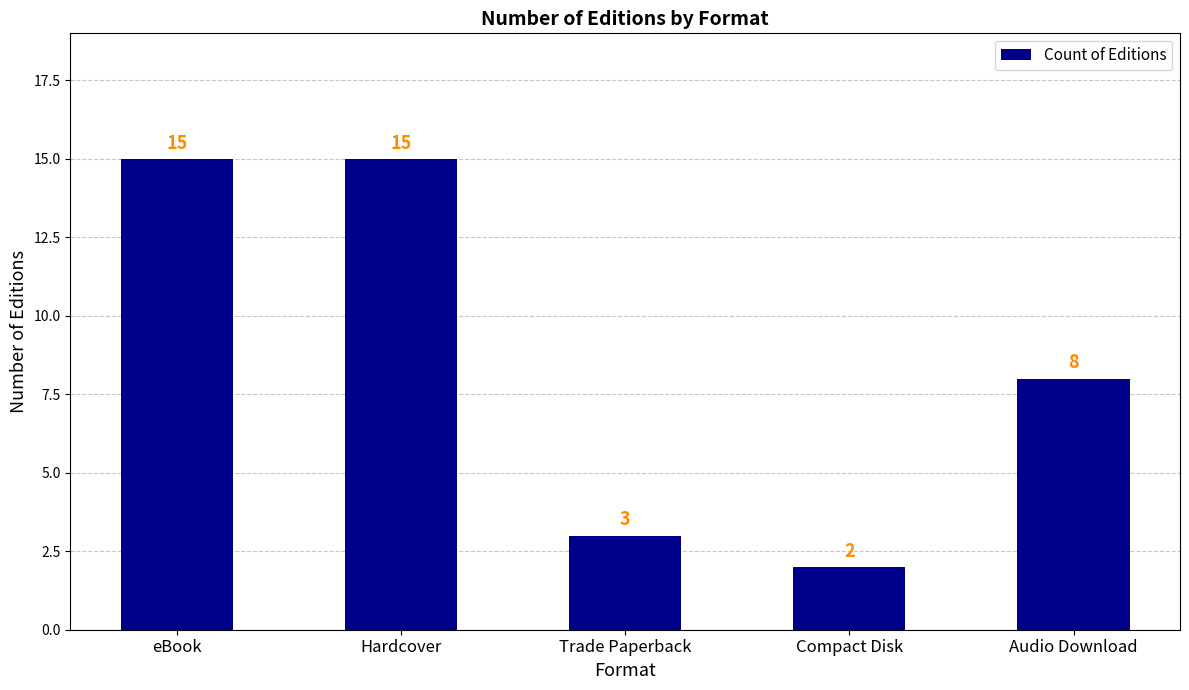

Reading left to right, extract all data points from this chart.

15	15	3	2	8